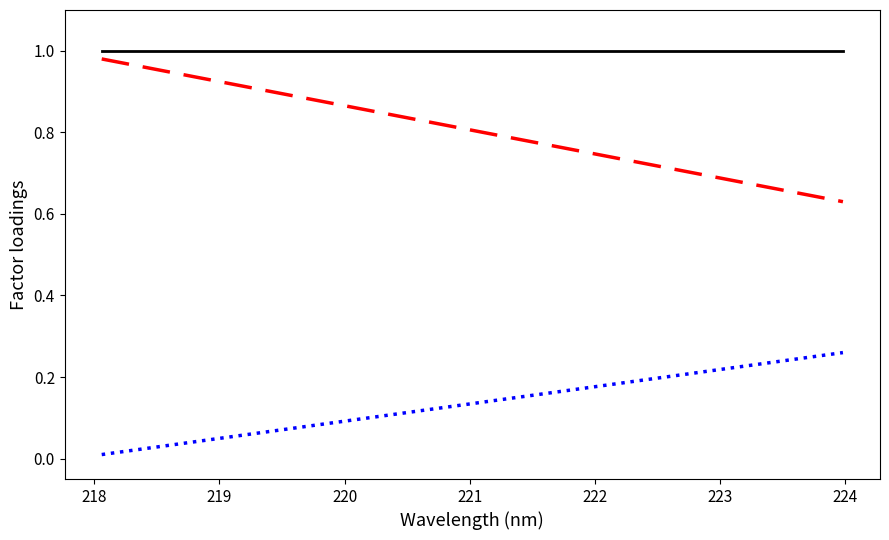

How many lines are shown in the chart?

3